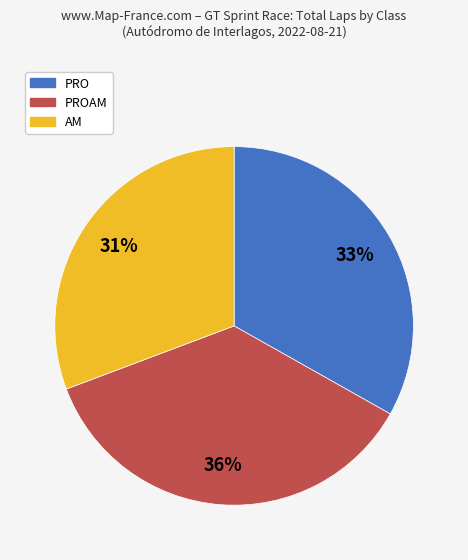

Does any single category account for the majority?

No